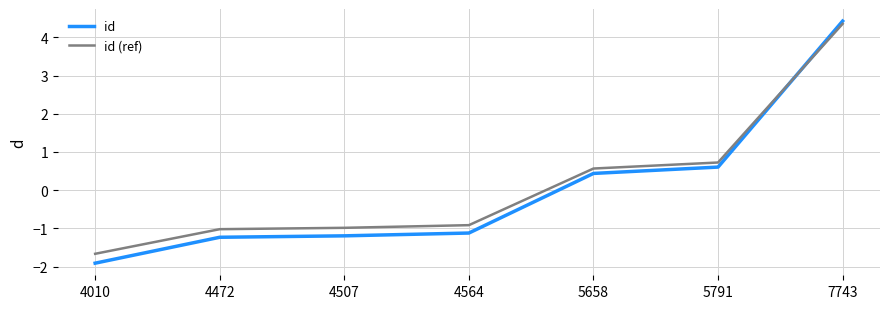

Is it true that id equals 1.7 at 7743?

False